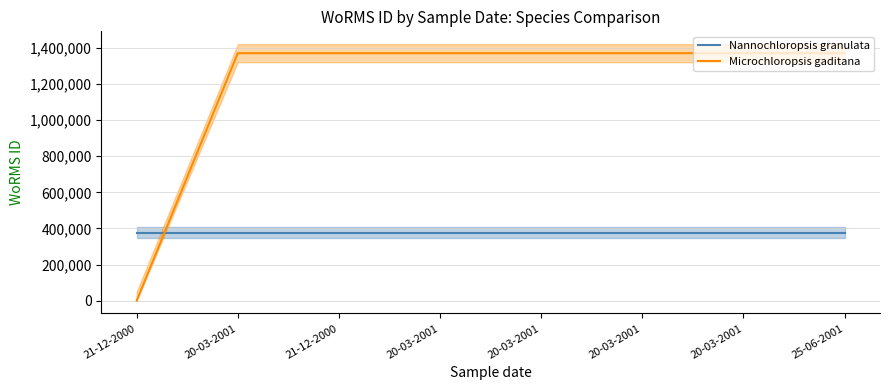

At 20-03-2001, list the series in order from smallest to largest.

Nannochloropsis granulata, Microchloropsis gaditana